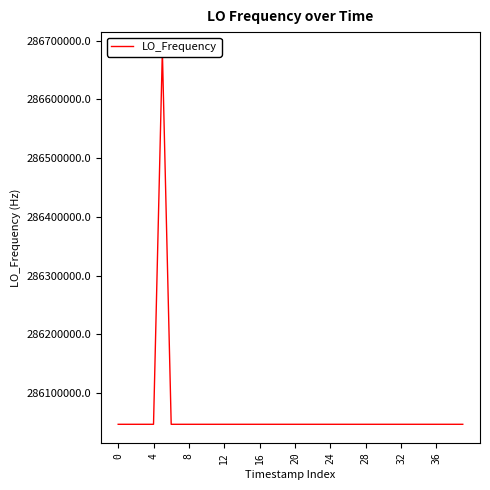

Reading left to right, transcribe all the data shown in this chart.

286047001.0	286047000.5	286047000.5	286047001.1	286047001.0	286682704.1	286046996.8	286046997.4	286046997.9	286046997.2	286046996.2	286046995.5	286047002.3	286047002.5	286047002.5	286047002.0	286047004.2	286047000.3	286047002.8	286047000.3	286047000.9	286046998.2	286047000.4	286047000.4	286047000.9	286047000.9	286046998.3	286046998.3	286046998.3	286047000.7	286047001.1	286047001.9	286047001.6	286047002.6	286047004.0	286047002.0	286047002.1	286047003.8	286047001.3	286047001.3